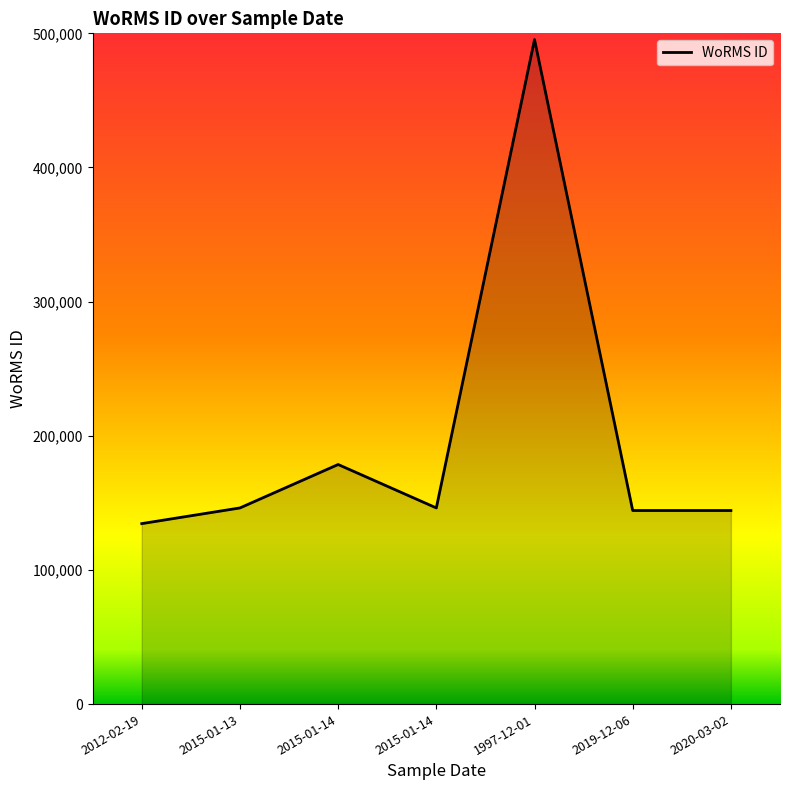

How many series are shown in this chart?

1